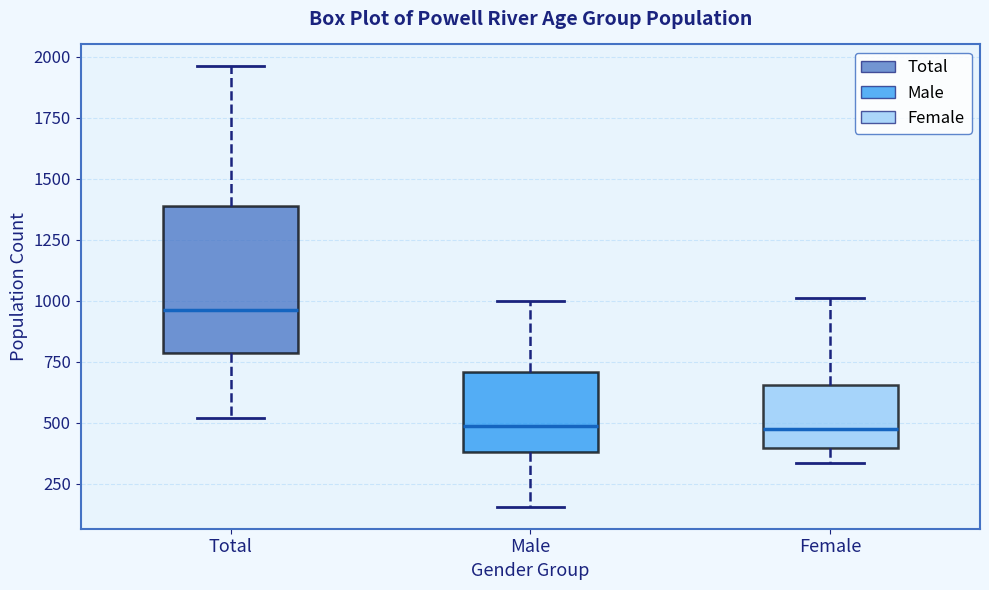

Where does the median line of the box for Total sit on the y-axis? The values are not printed on the chart, so give them approximately, as read against the axis.

950